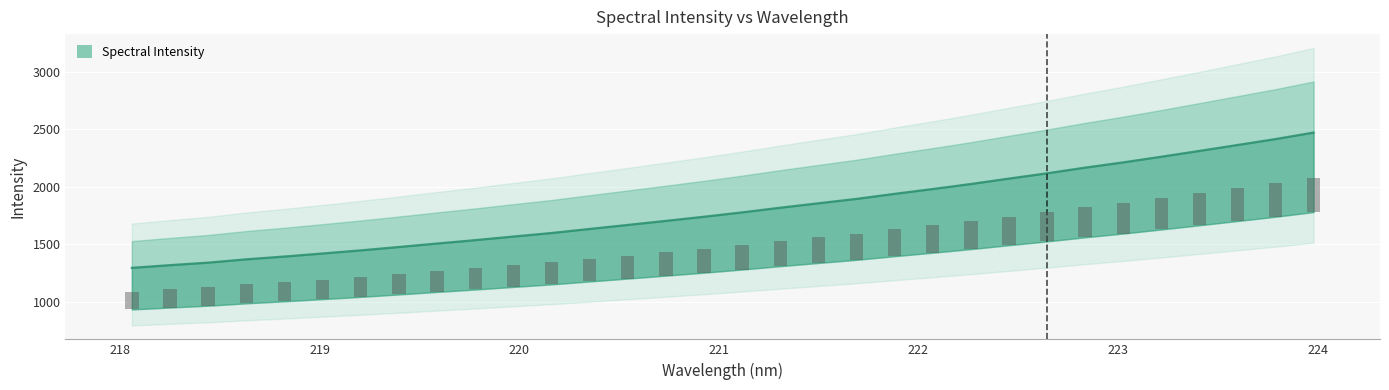

What is the greatest value displayed?

2471.5